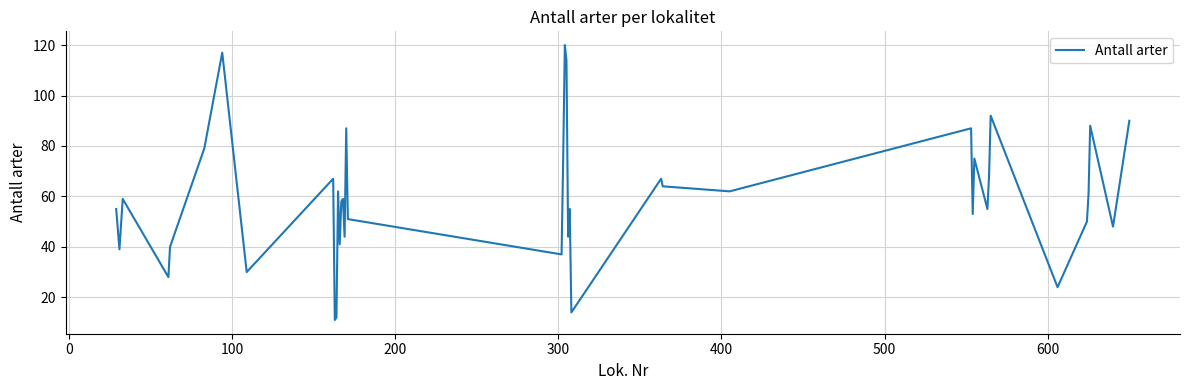

What is the minimum value shown in the chart?

11